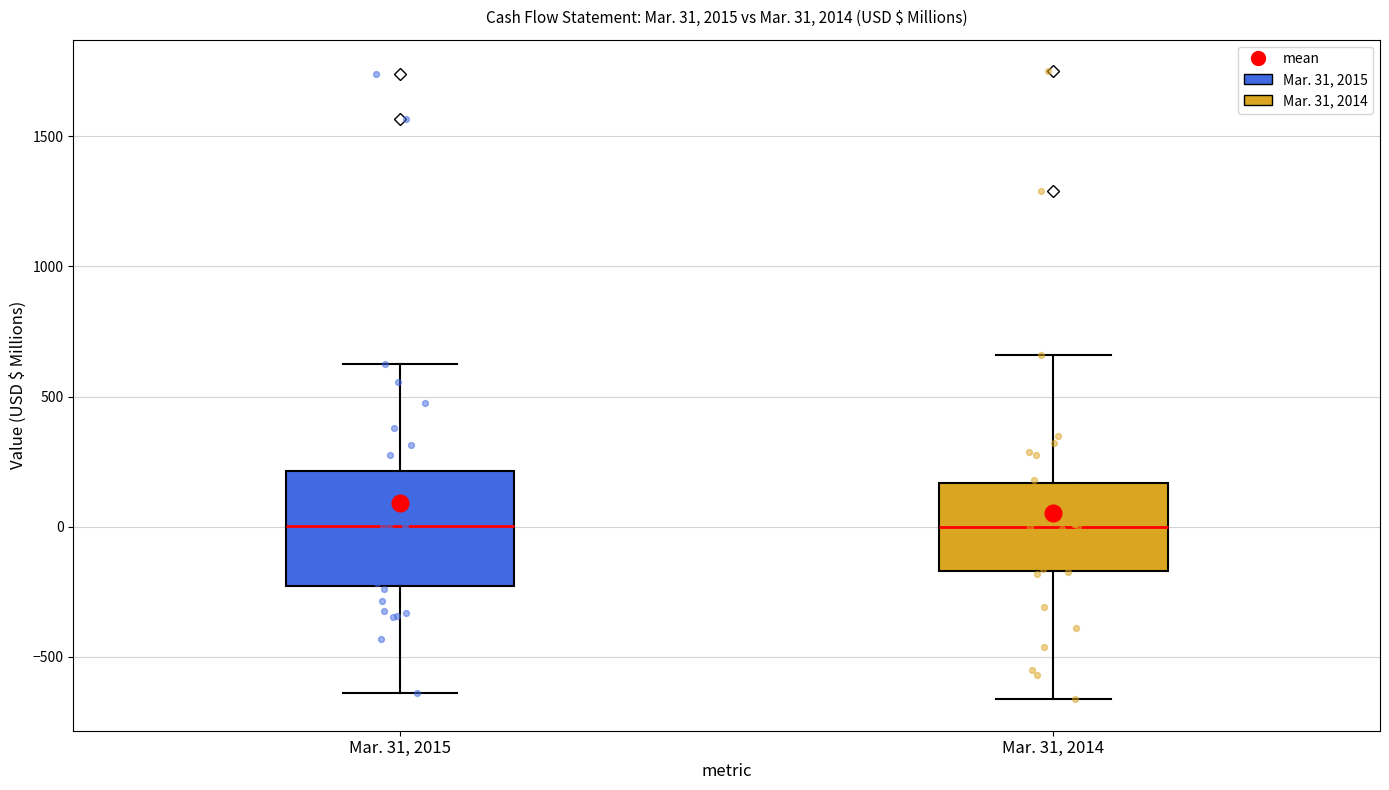

Comparing the boxes themselves (not the whiskers), which one is the tallest?

Mar. 31, 2015